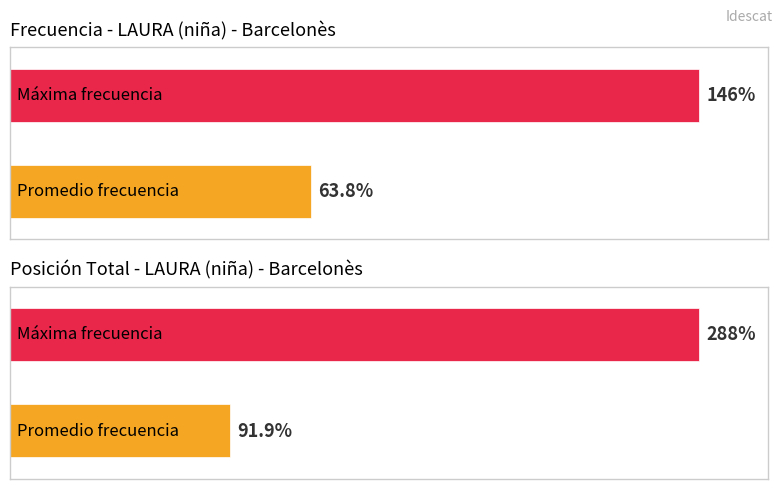

The Posicion_Total series shows 76 at 2011. True or false?

False